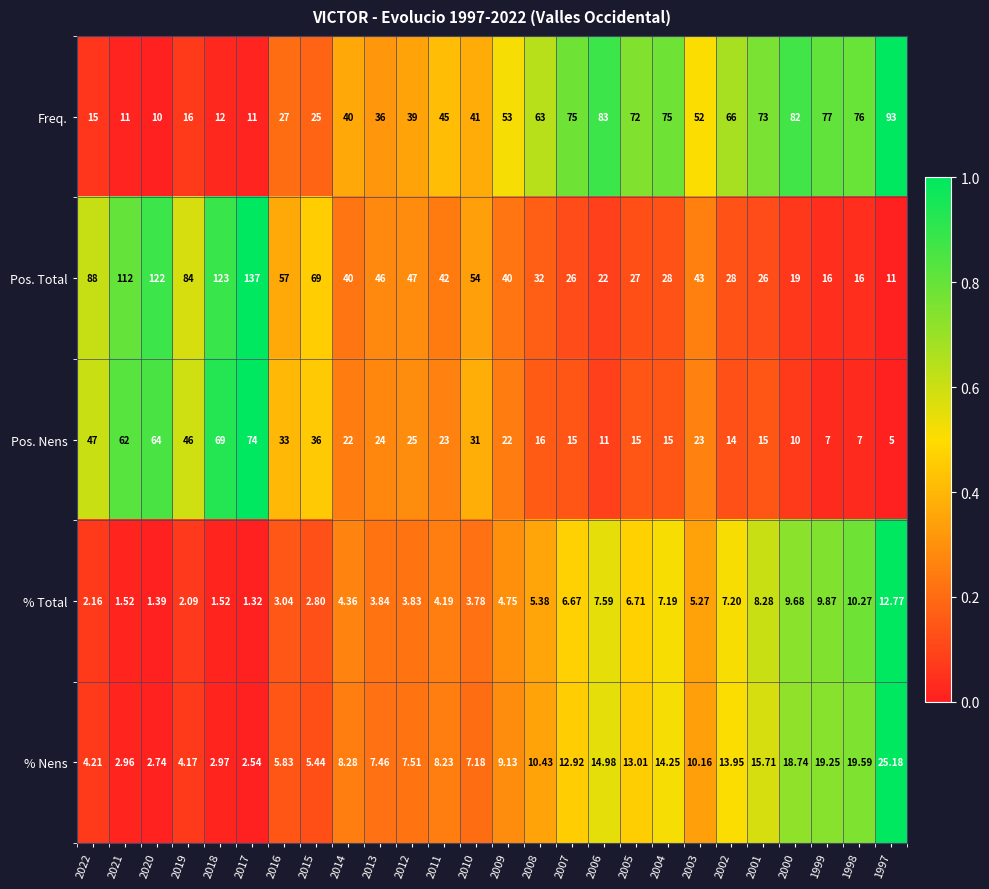

At 2001, list the series in order from largest to smallest.

Freq., Pos. Total, % Nens, Pos. Nens, % Total